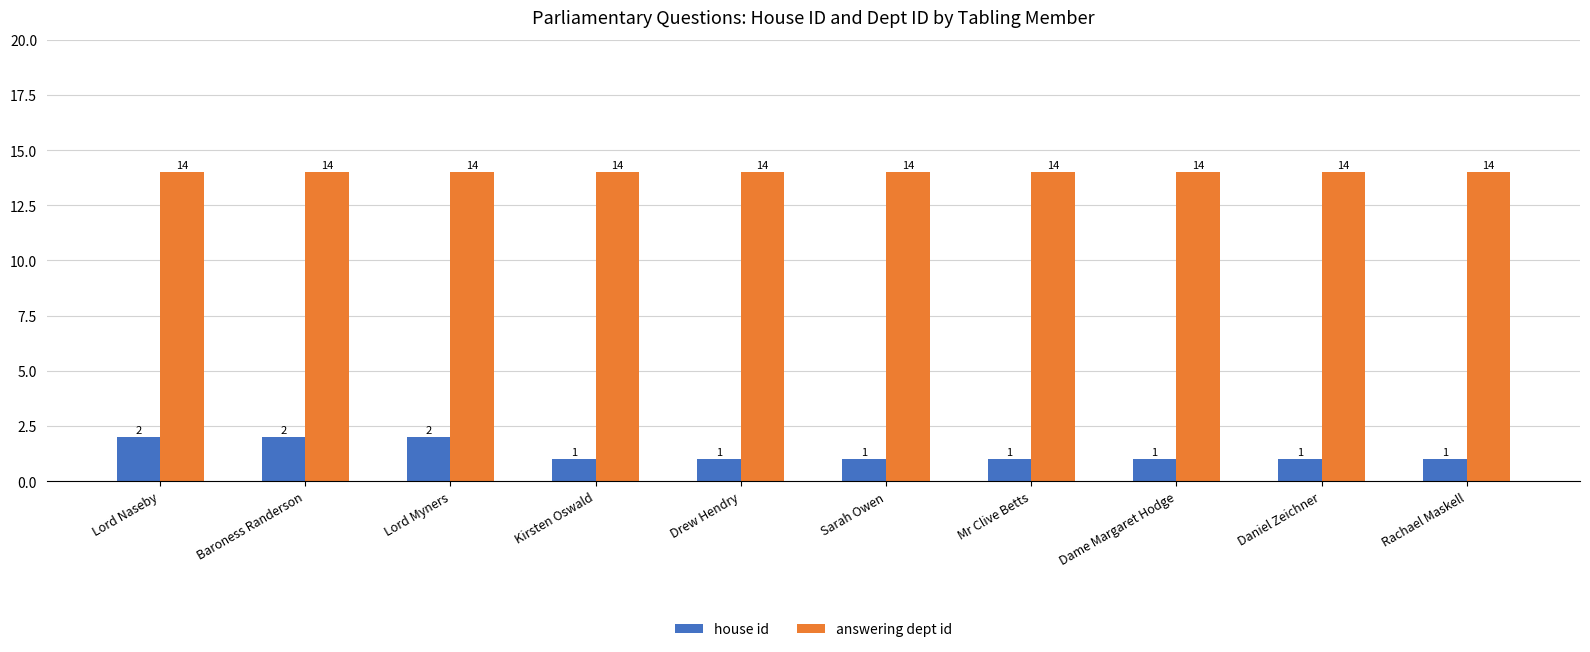

Which series has the largest total across all categories?

answering dept id